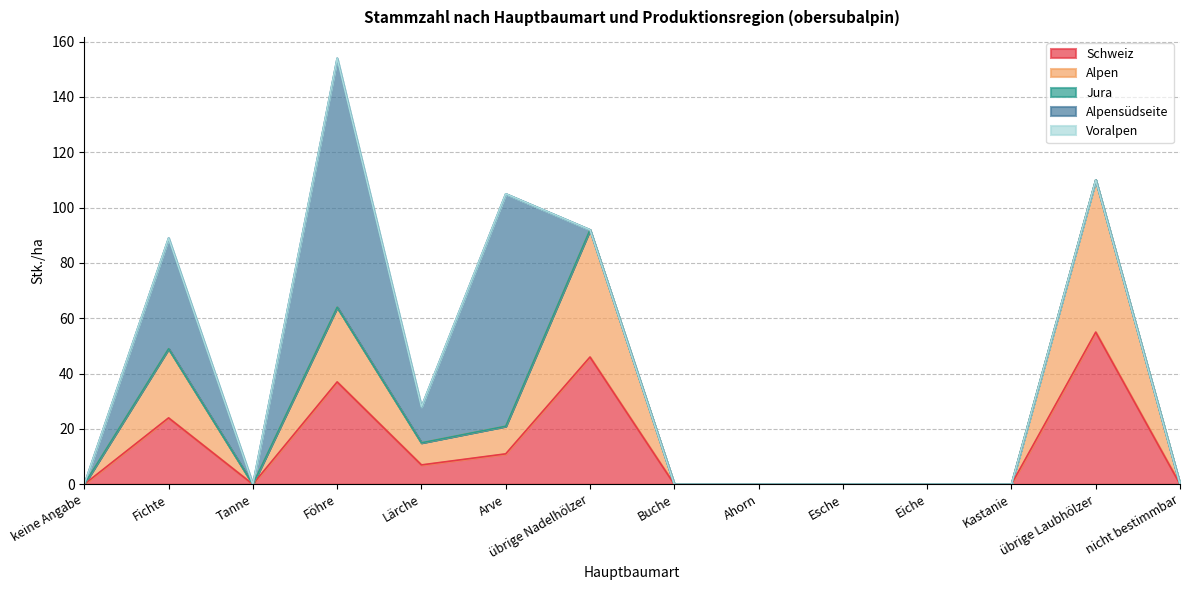

How many data points in Alpensüdseite are above 0?

4